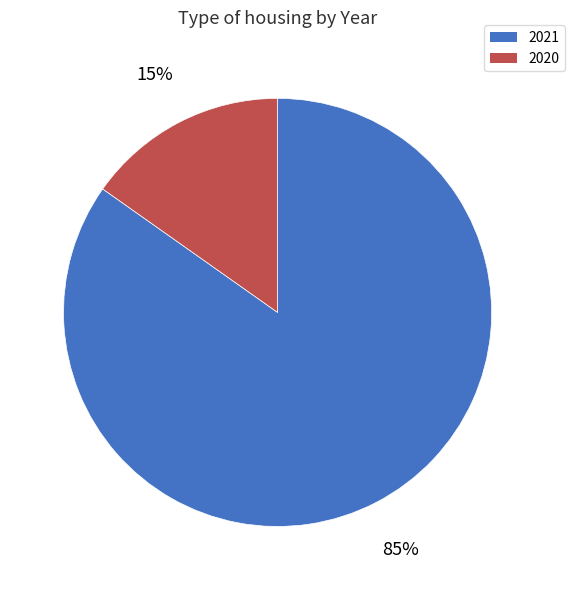

To the nearest percent, what portion does 2020 represent?

15%